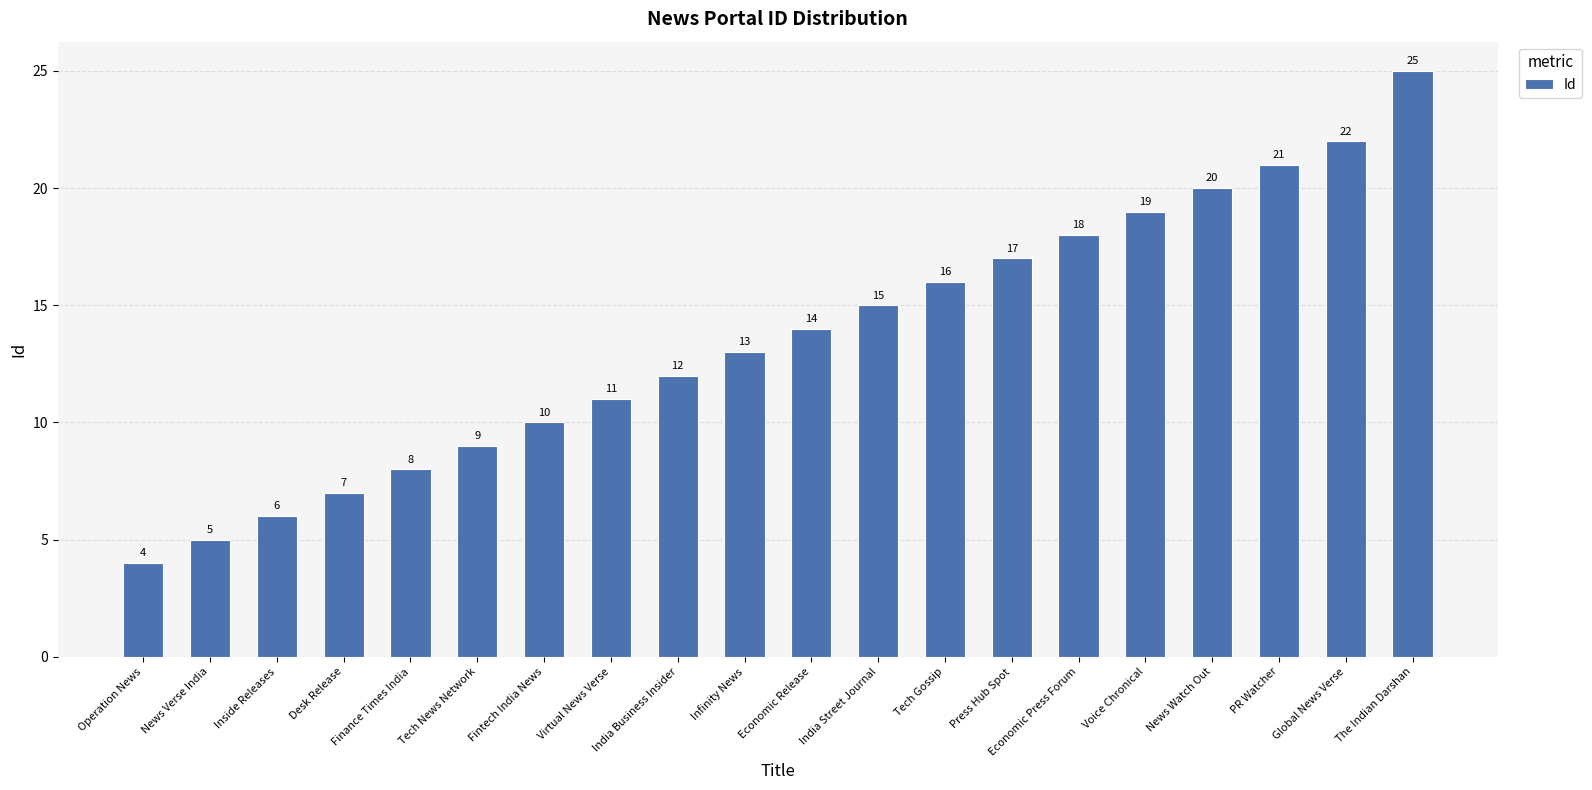

Count the number of categories in the chart.

20